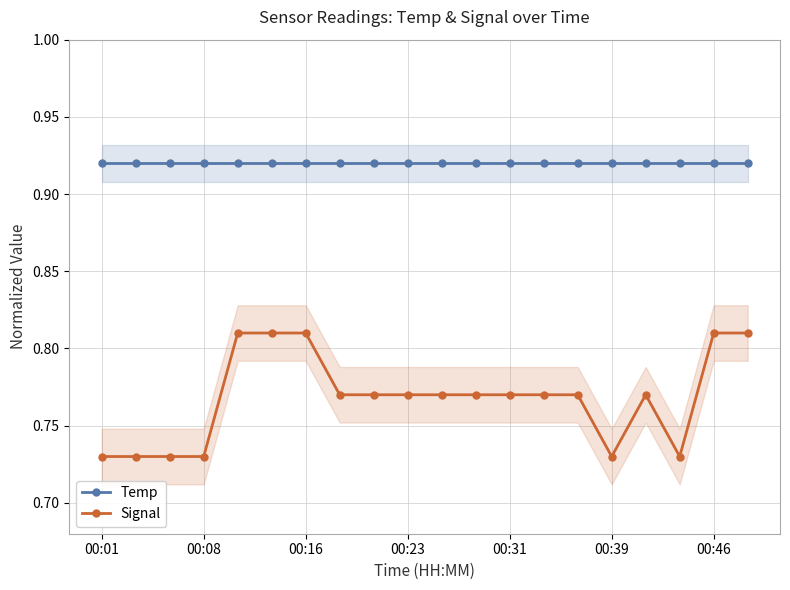

What are all the series names shown in the legend?

Temp, Signal